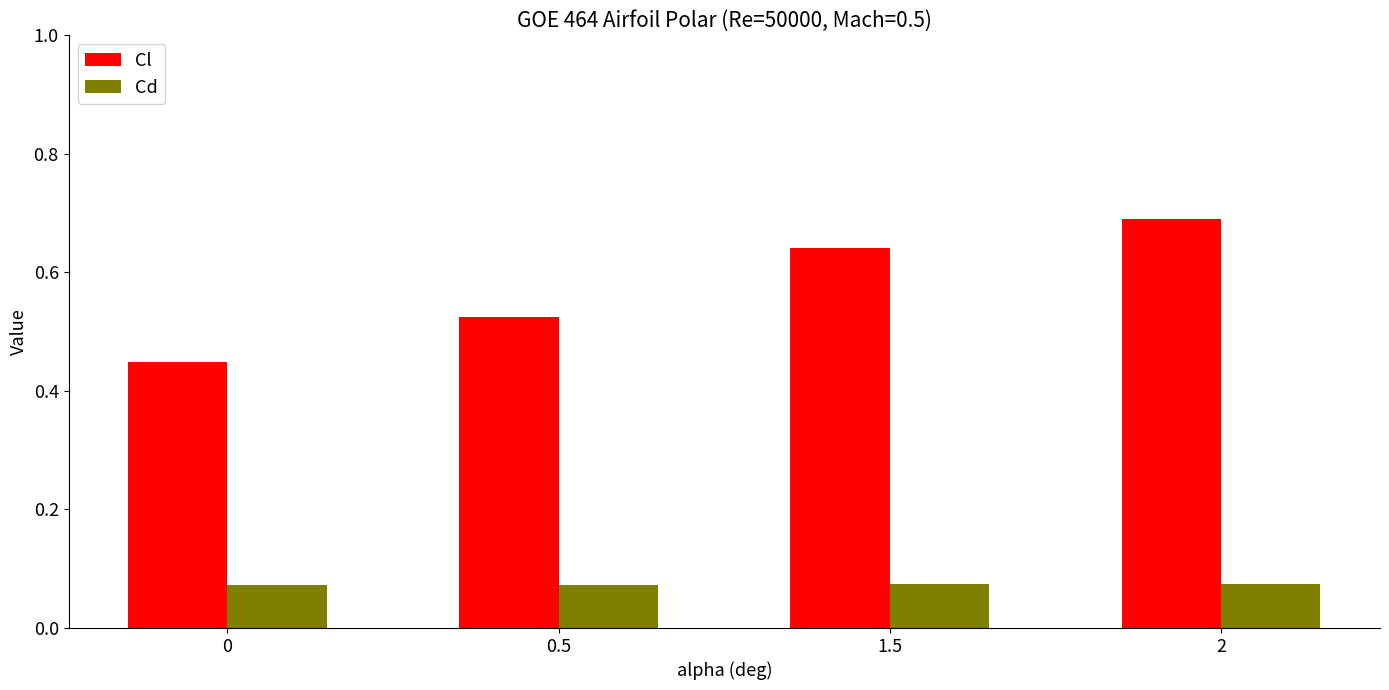

What is the greatest value displayed?

0.7